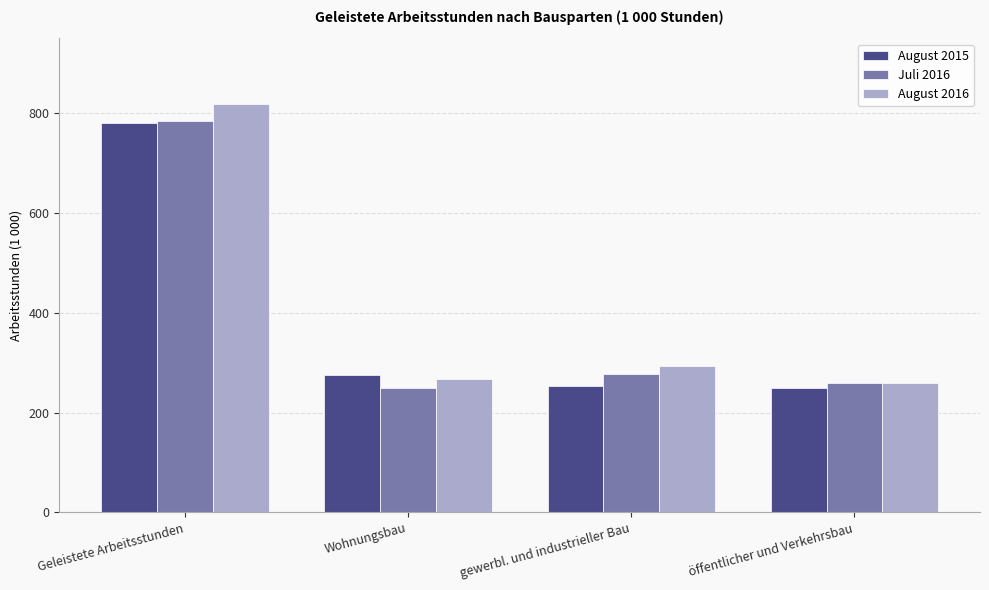

Between Geleistete Arbeitsstunden and öffentlicher und Verkehrsbau, which series saw the biggest shift?

August 2016